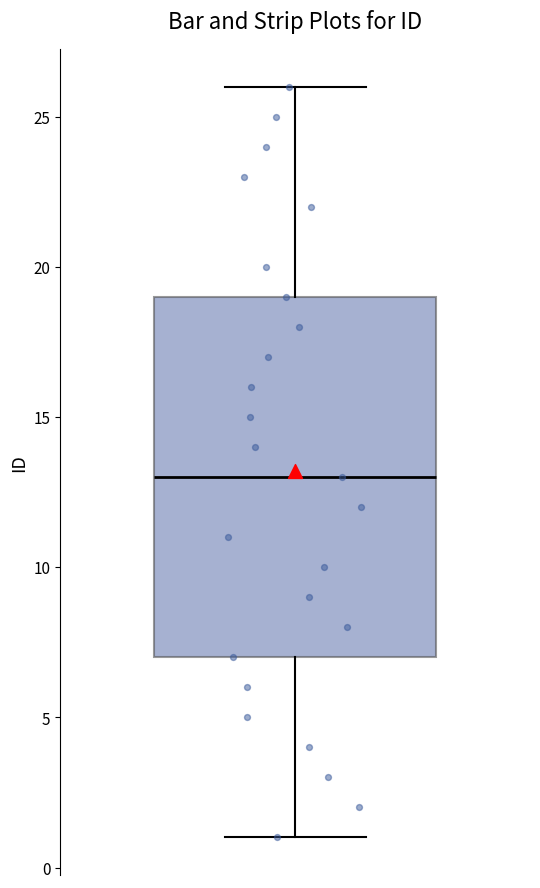

Where is the lower edge of the box on the y-axis? The values are not printed on the chart, so give them approximately, as read against the axis.

7